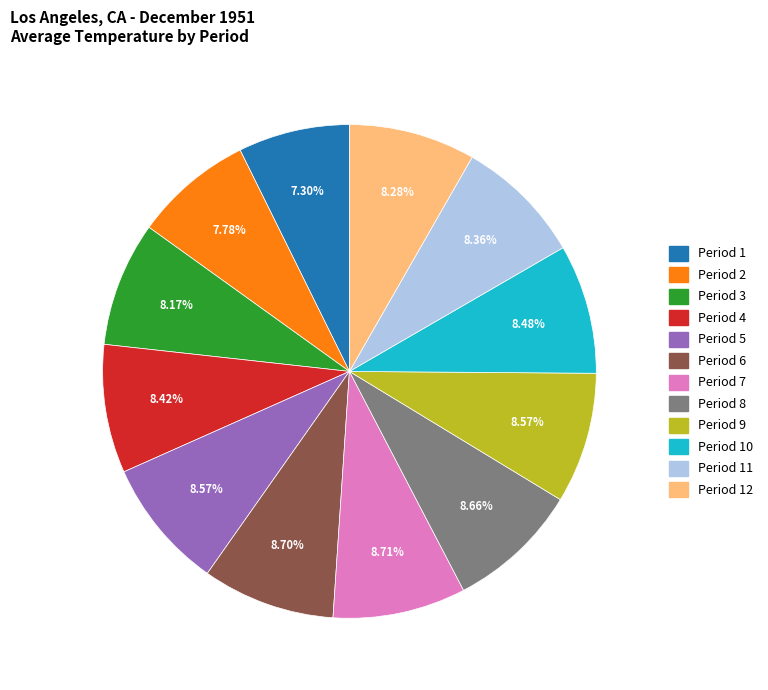

Is there any slice that represents more than half of the pie?

No